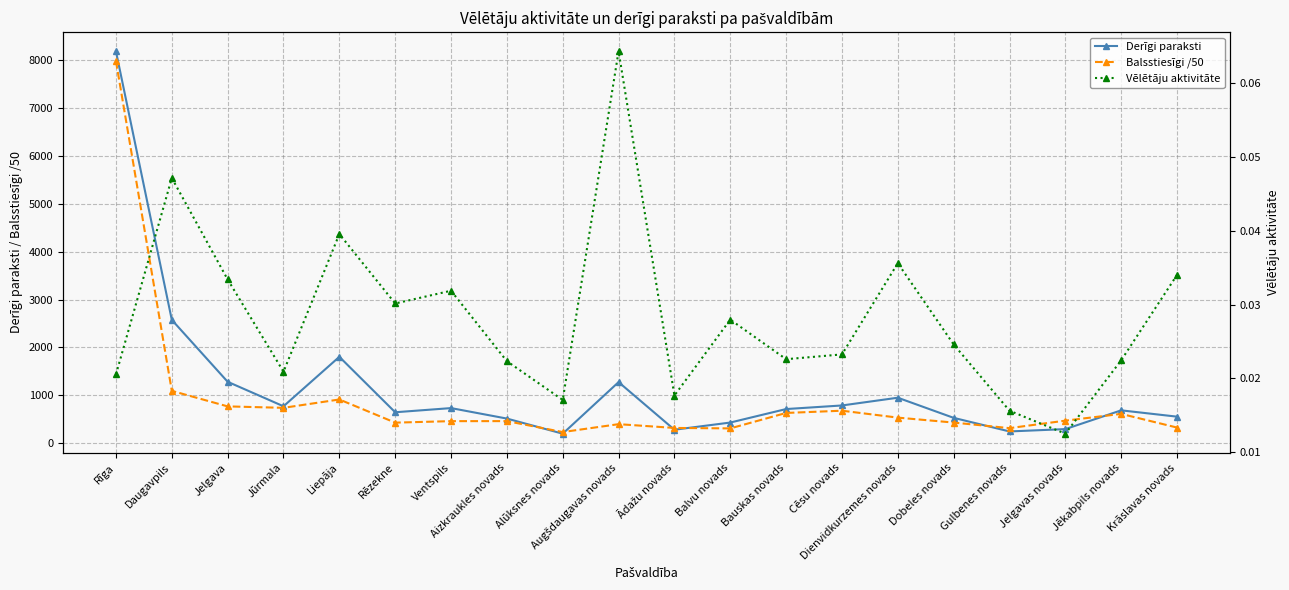

What is the label of the 9th point from the right?

Balvu novads